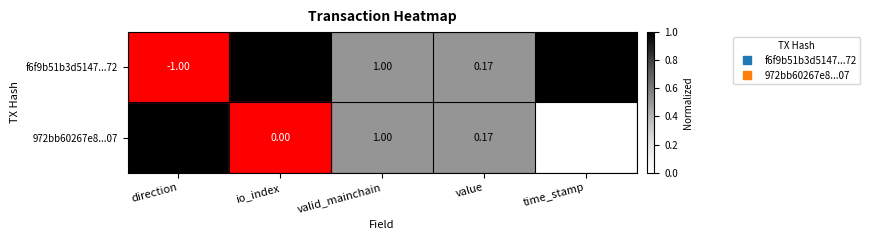

Which category has the lowest value across all series?

direction